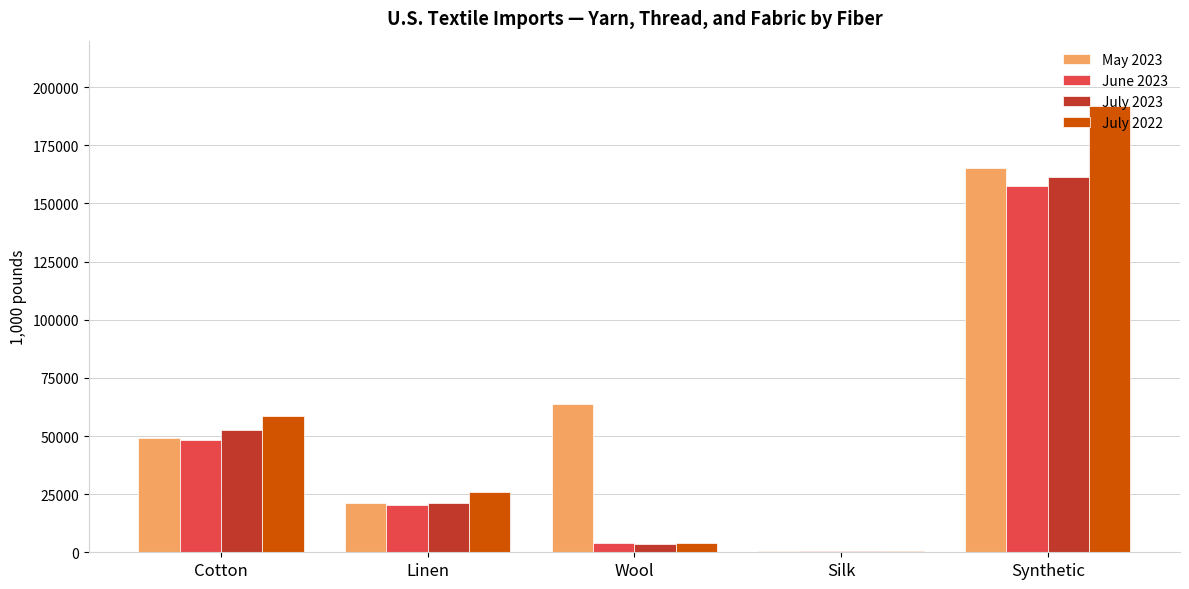

Between Cotton and Wool, which series saw the biggest shift?

July 2022